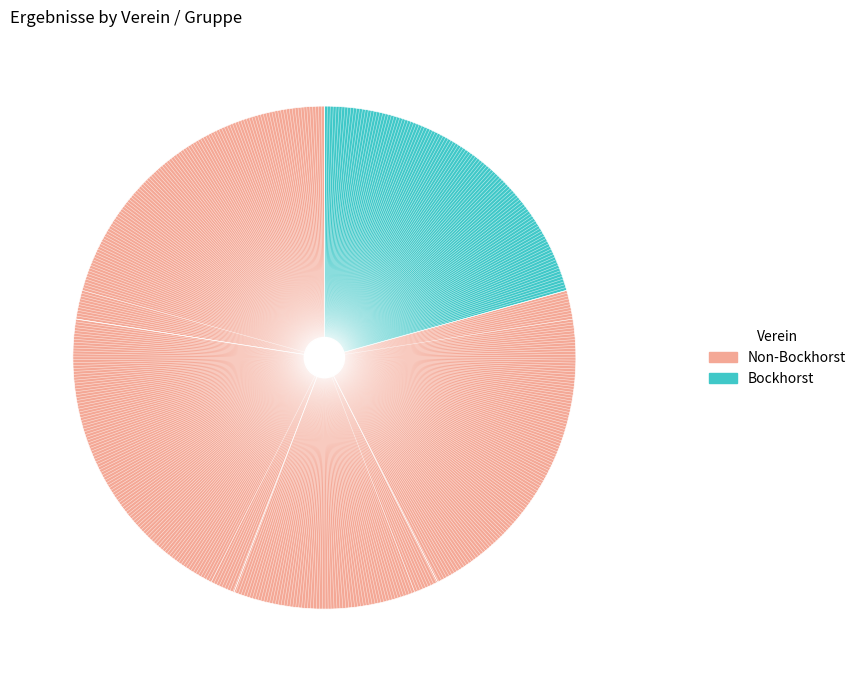

Count the number of slices in the pie.

5